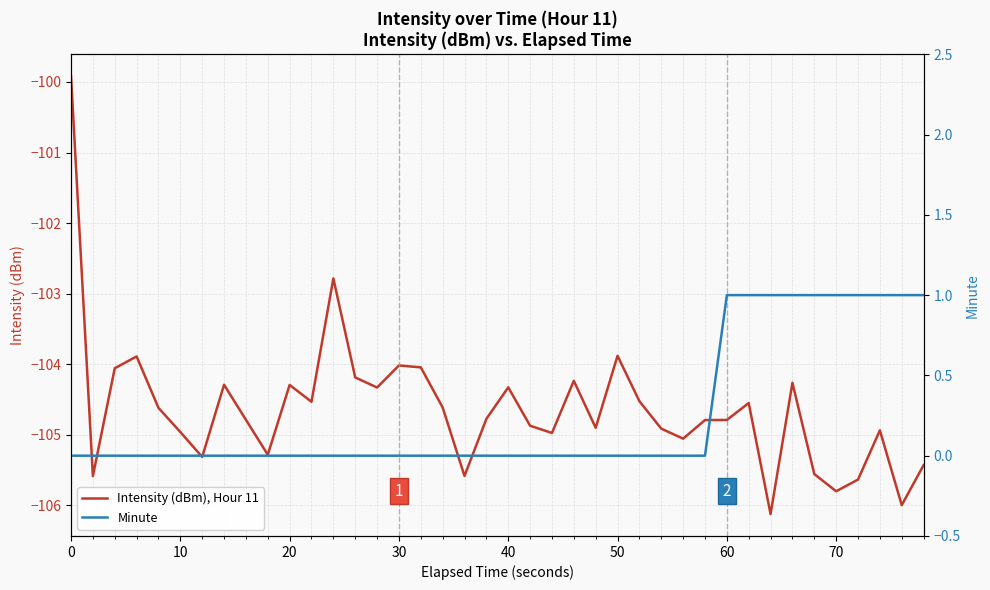

How many interior local peaks does the Intensity (dBm), Hour 11 series have?

11